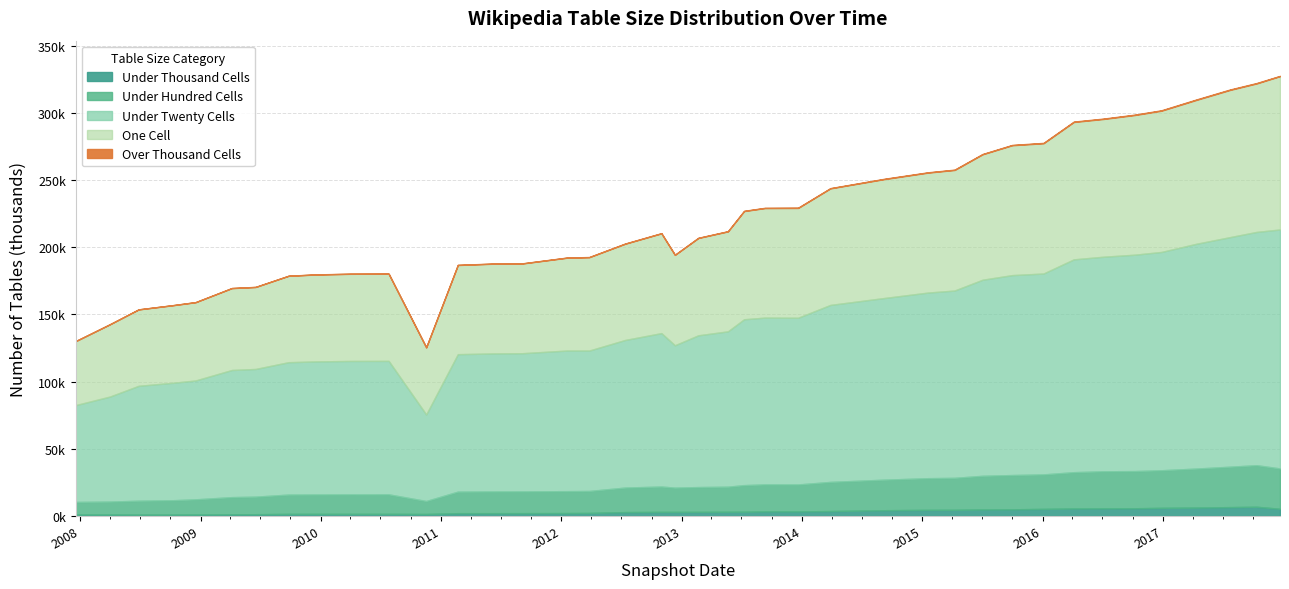

Which series changed the most between 2009-12-16 and 2014-03-28?

under_twenty_cells